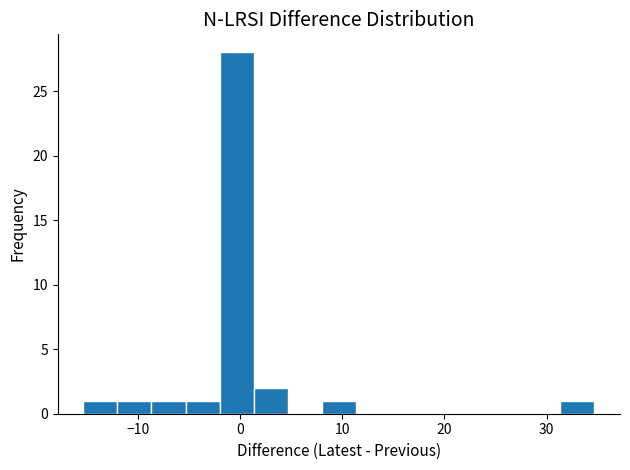

Around what value on the x-axis is the tallest bar? Give the approximate position of its centre, as read against the axis.

0